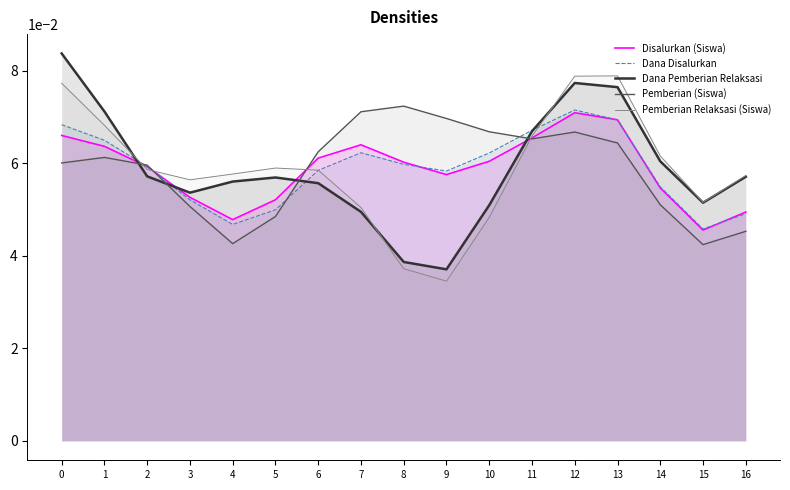

Does the chart display data point markers on the line(s)?

No